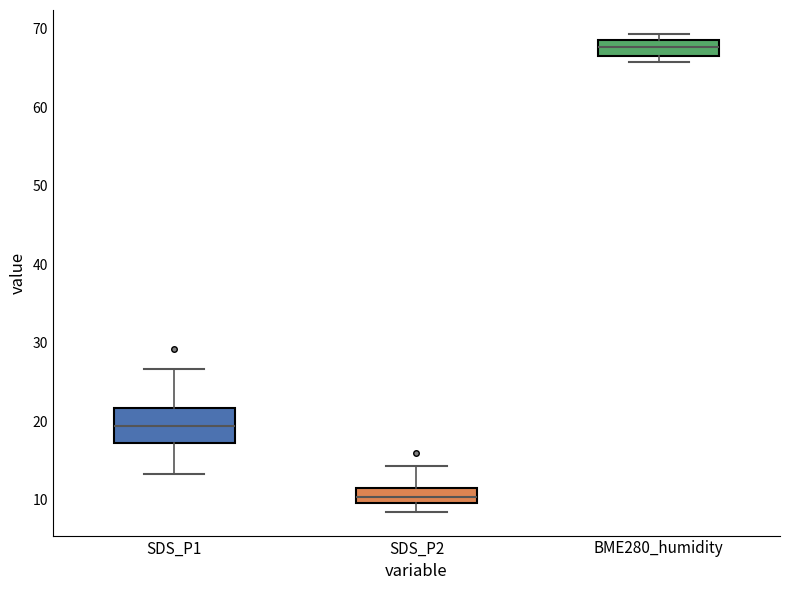

Reading left to right, transcribe this box plot: for each box, give where its median line is, the range the box spans, and where its two whiskers end, as read against the y-axis. The values are not printed on the chart, so give them approximately, as read against the axis.

SDS_P1: median 19, box 17 to 22, whiskers 13 to 27
SDS_P2: median 10 (inside the box), box 10 to 12, whiskers 8 to 14
BME280_humidity: median 68, box 66 to 69, whiskers 66 (just below the box's lower edge) to 69 (just above the box's upper edge)